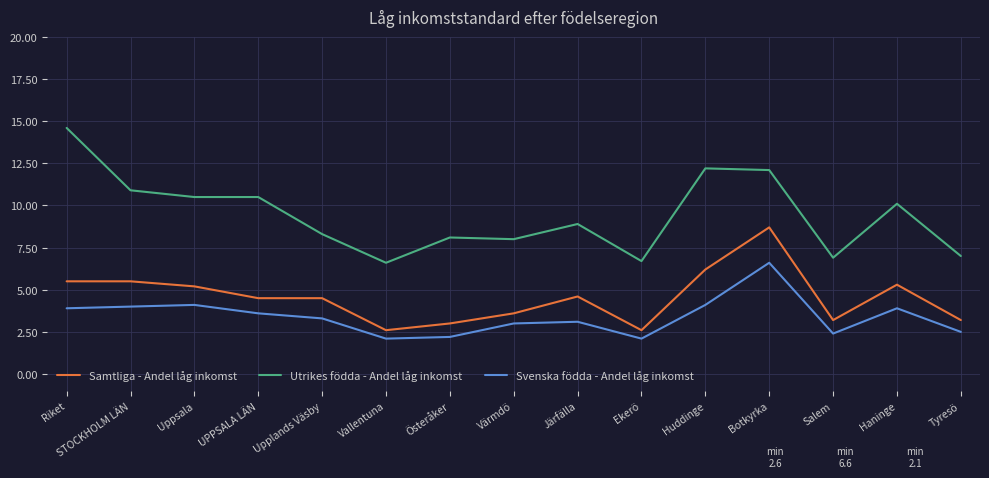

True or false: Svenska födda - Andel låg inkomst and Utrikes födda - Andel låg inkomst intersect in this chart.

False